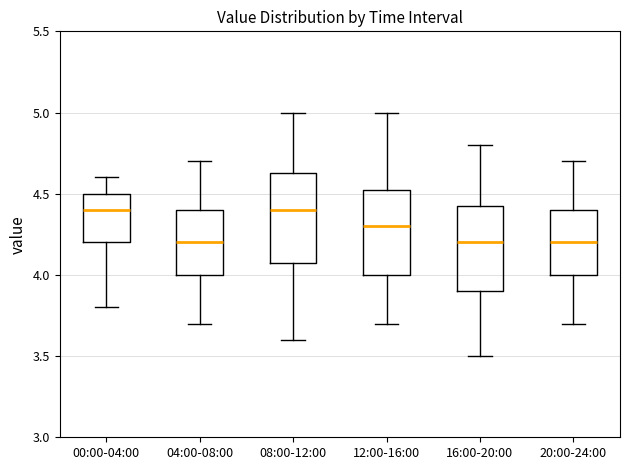

Where does the upper whisker of the box for 16:00-20:00 end on the y-axis? The values are not printed on the chart, so give them approximately, as read against the axis.

4.80